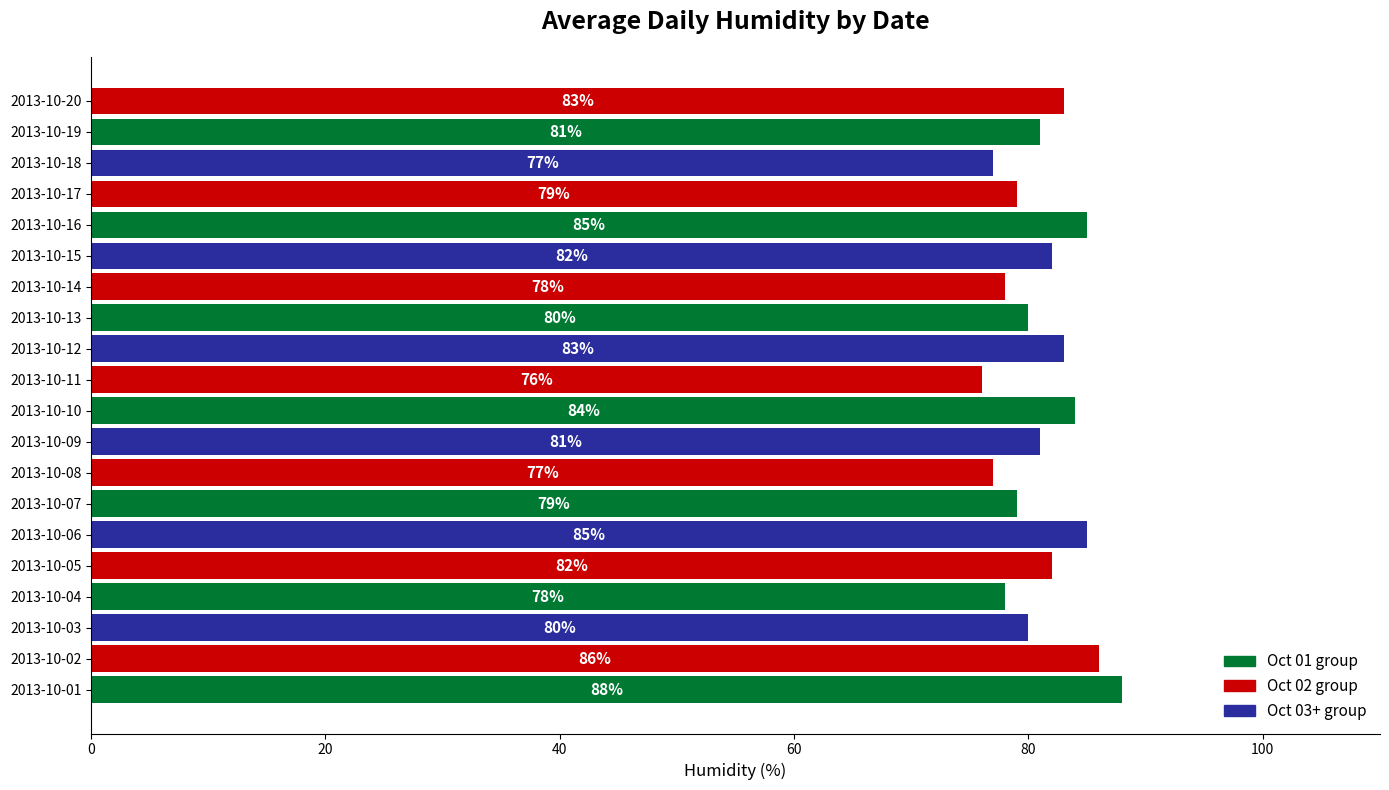

Which label corresponds to the smallest value in the chart?

2013-10-11